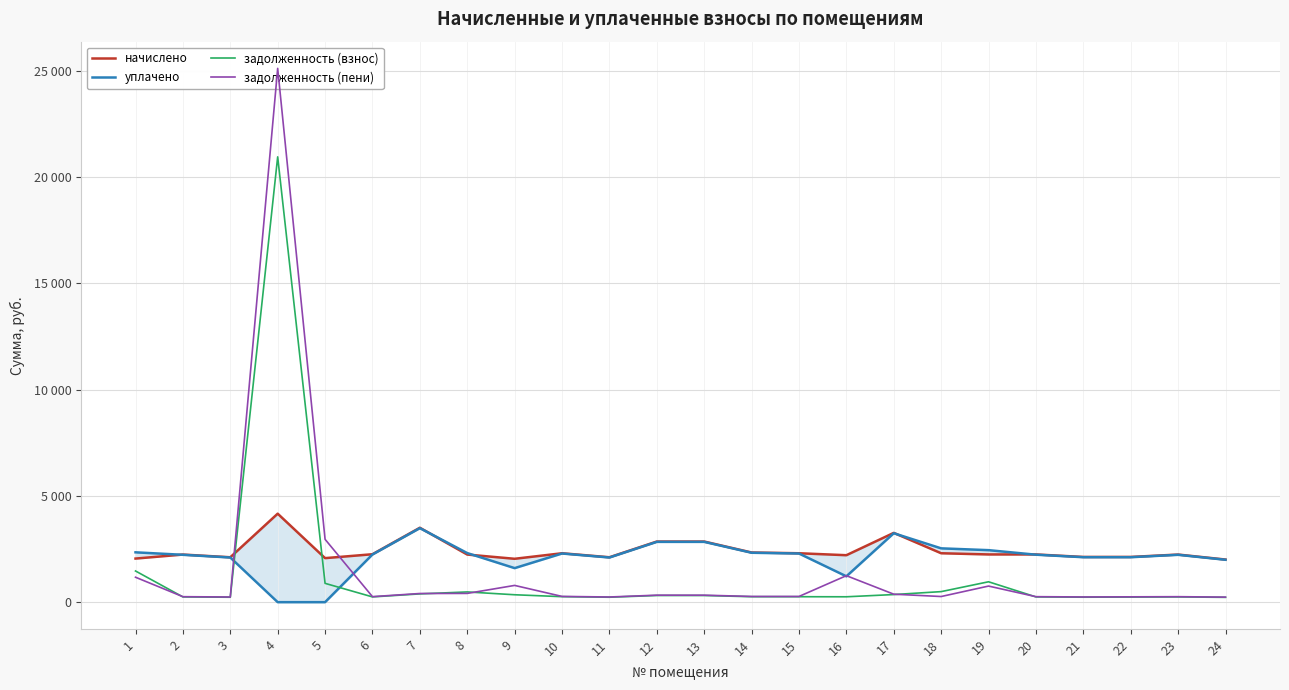

What is the difference between the second highest and minimum values in the уплачено series?

3243.5